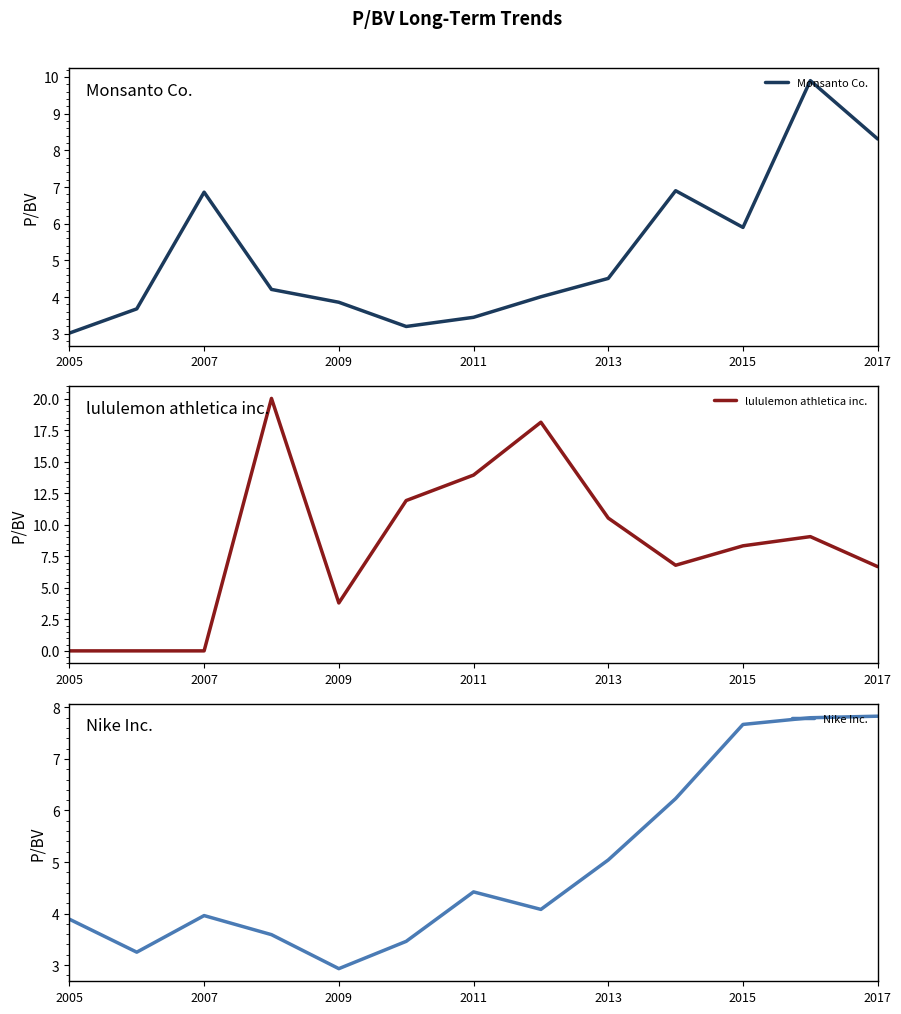

Where is Monsanto Co. nearest to the value 6?

2015